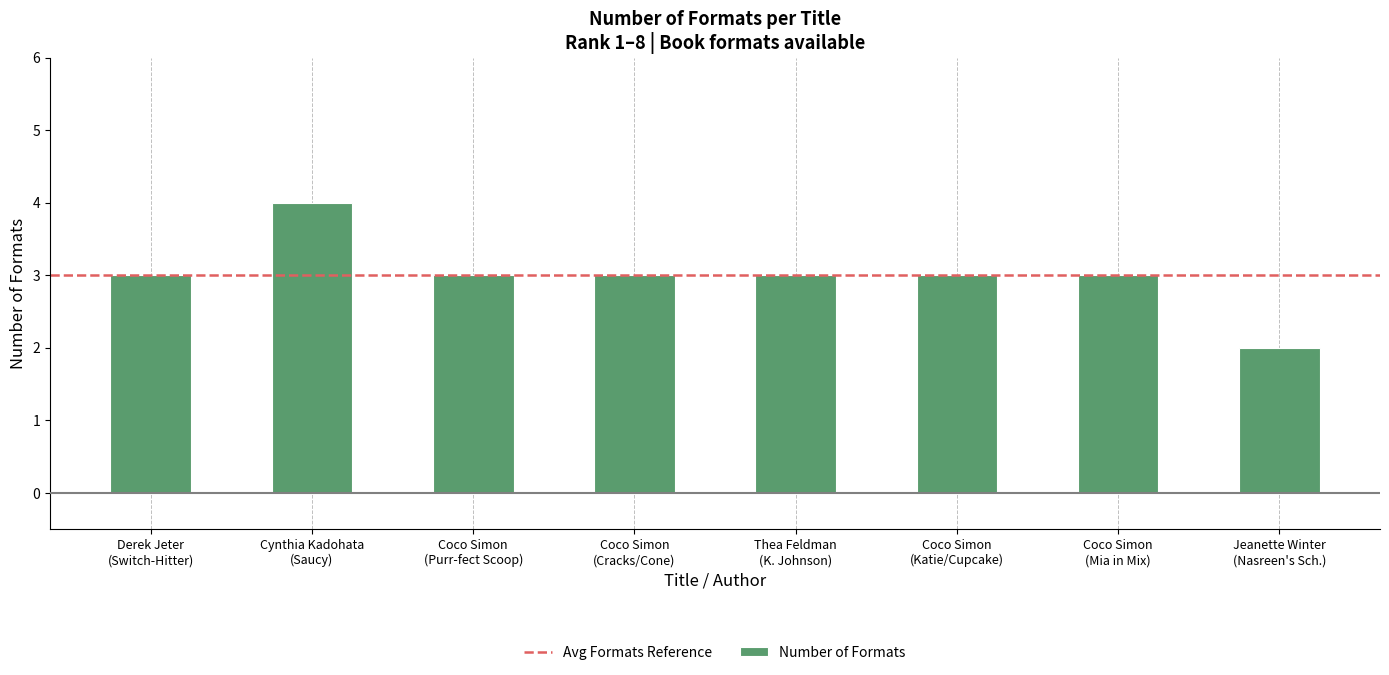

What is the maximum value shown in the chart?

4